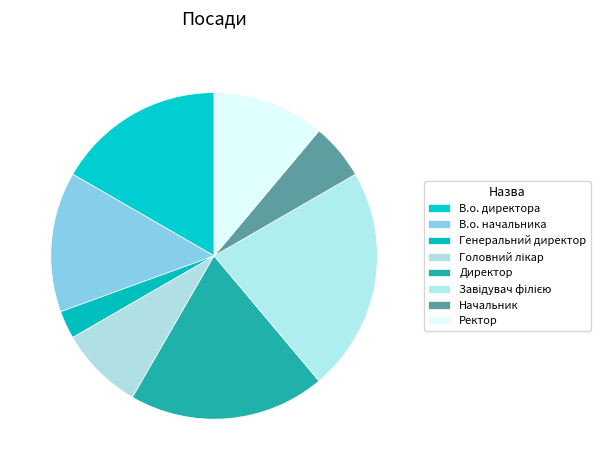

Which category has the biggest portion of the pie?

Завідувач філією